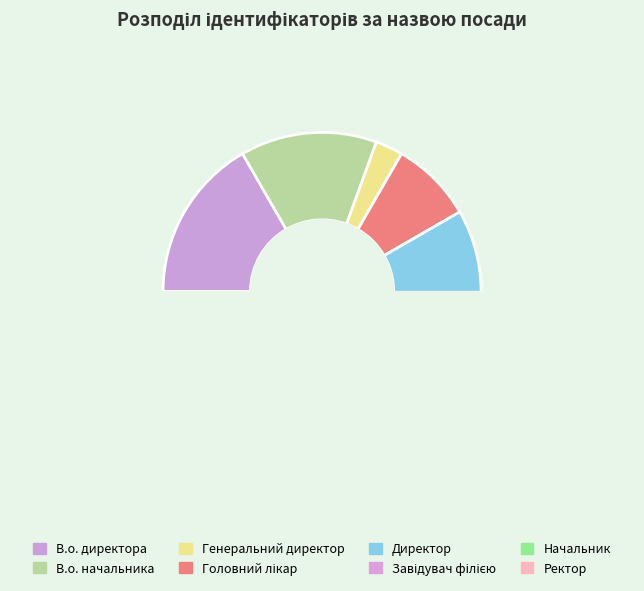

Which slice is the smallest?

Генеральний директор